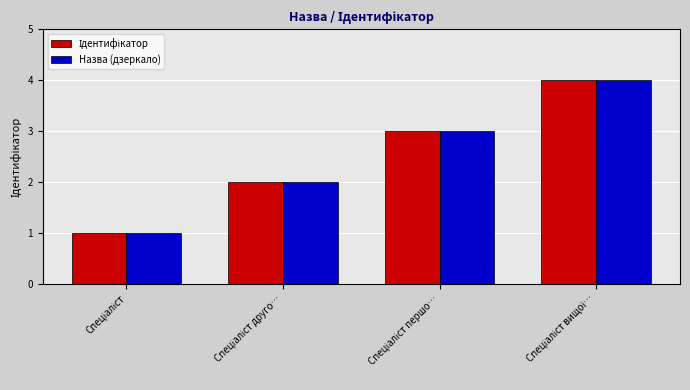

What is the sum of all Назва (дзеркало) values?

10